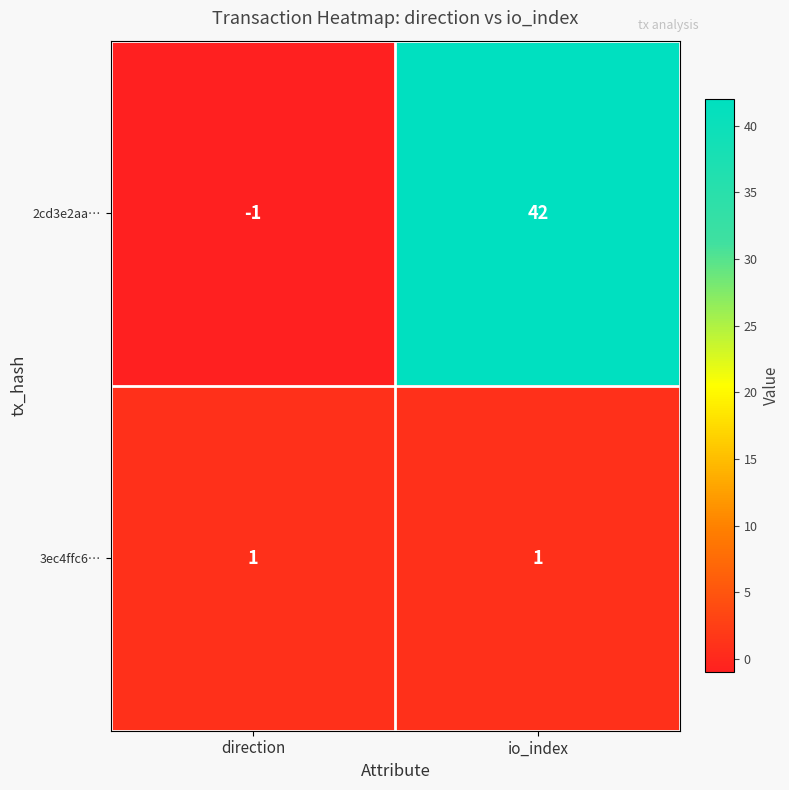

Reading right to left, transcribe all the data shown in this chart.

2cd3e2aa…: 42	-1
3ec4ffc6…: 1	1